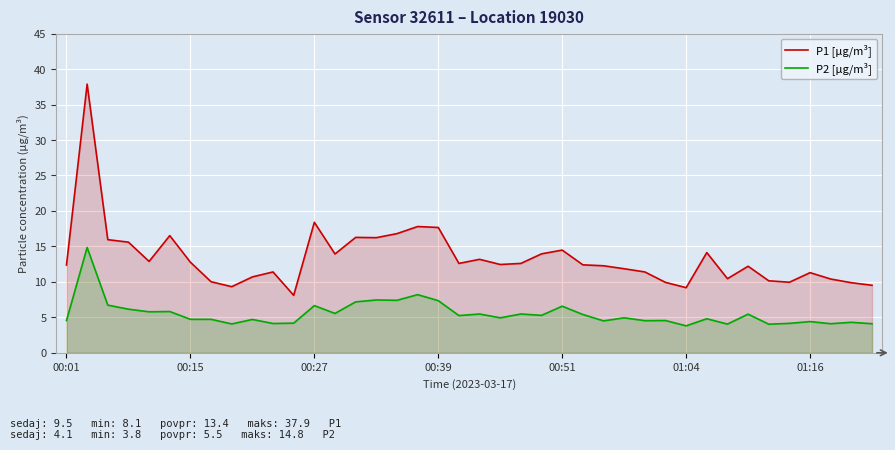

Count the number of data series in this chart.

2